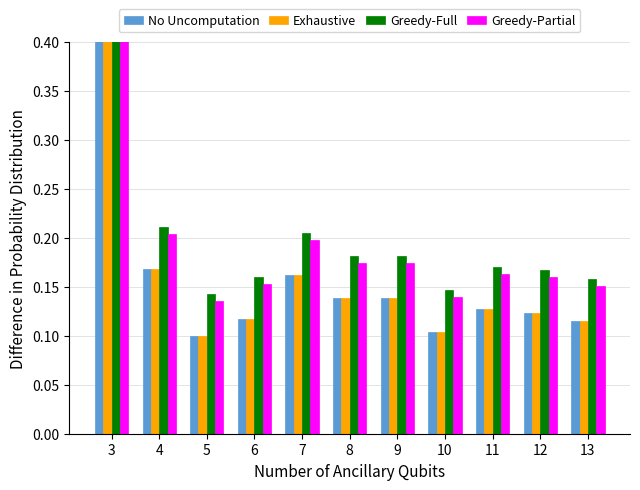

The value of Greedy-Full at 7 is 0.1. True or false?

False